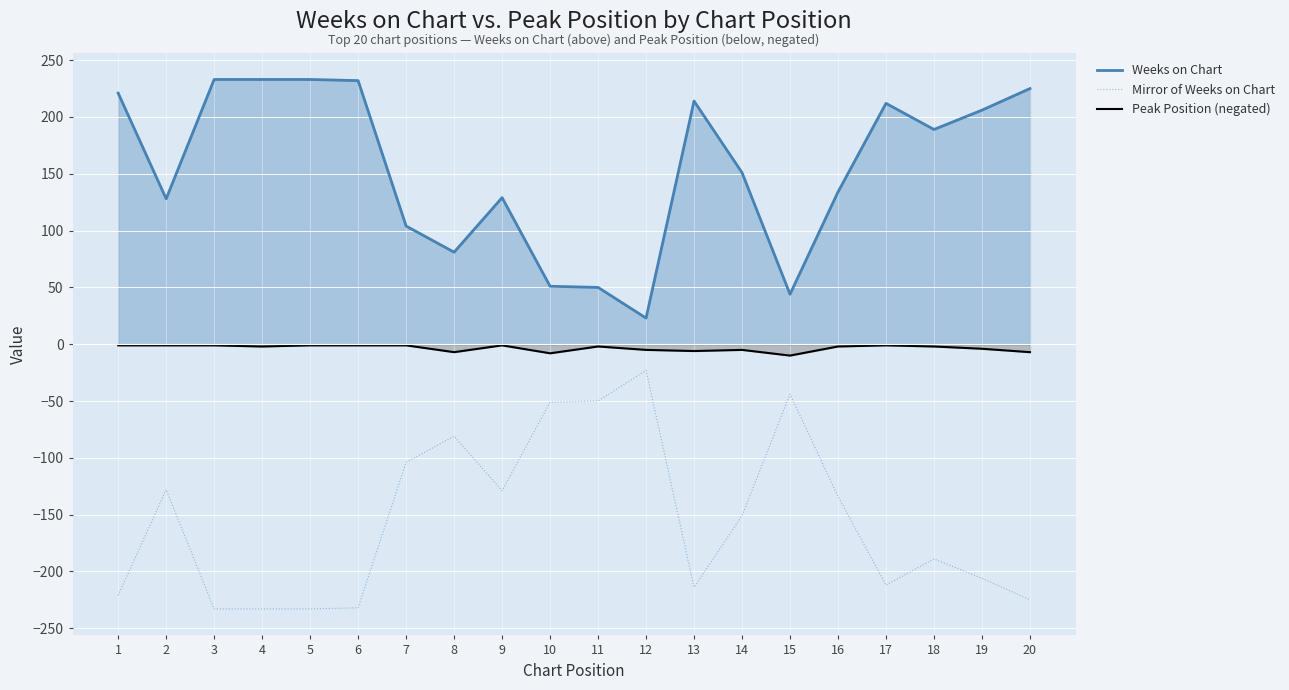

What is the minimum value shown in the chart?

-233